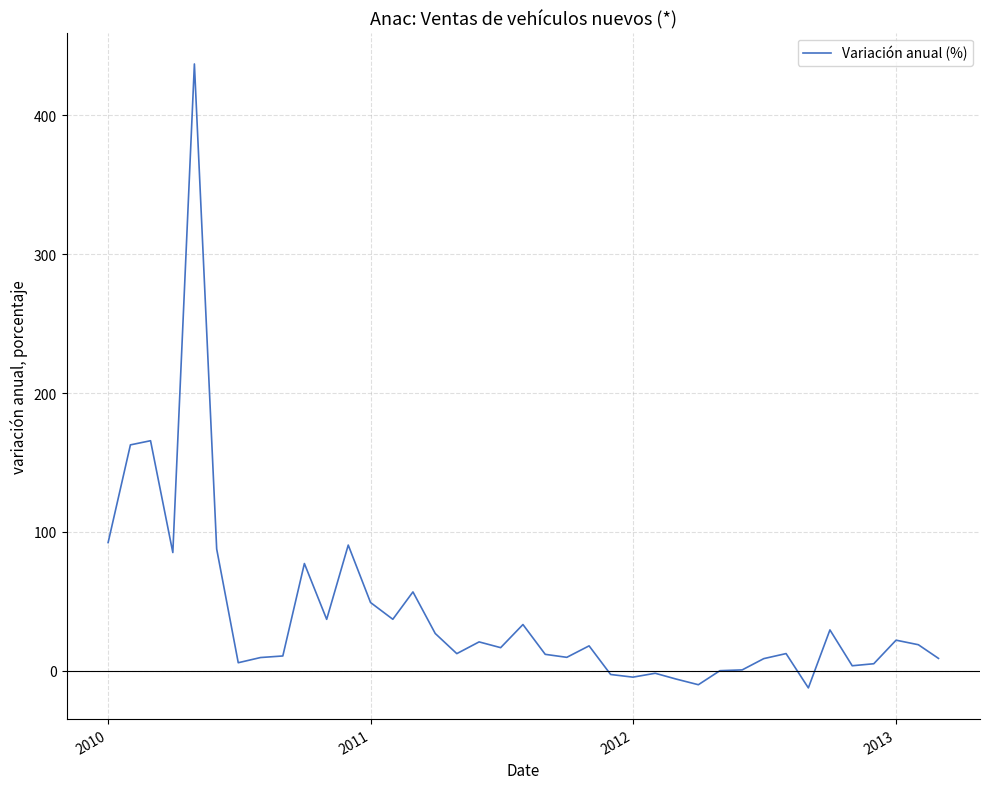

What is the smallest value displayed?

-12.4